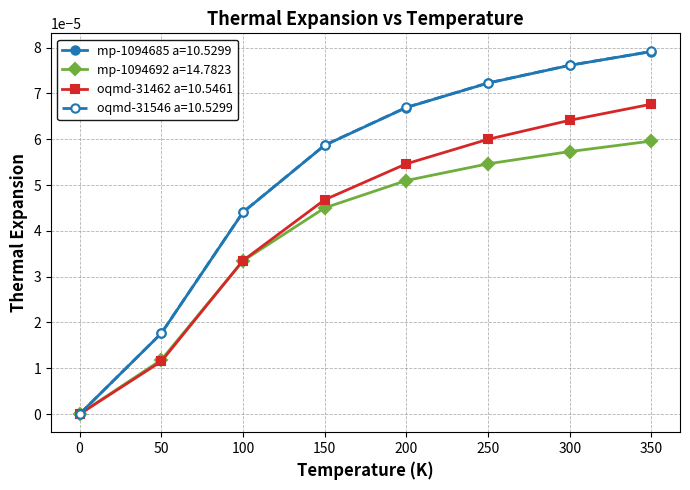

True or false: oqmd-31462 a=10.5461 has more than 2 points higher than both neighbors.

False